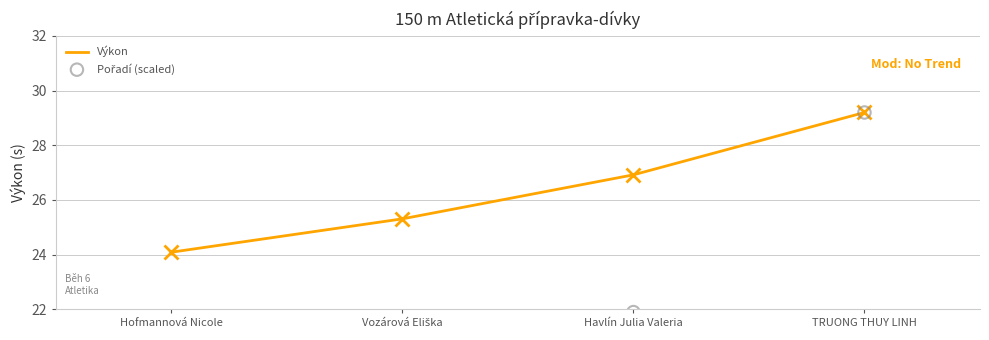

At how many categories does at least one series exceed 25?

3